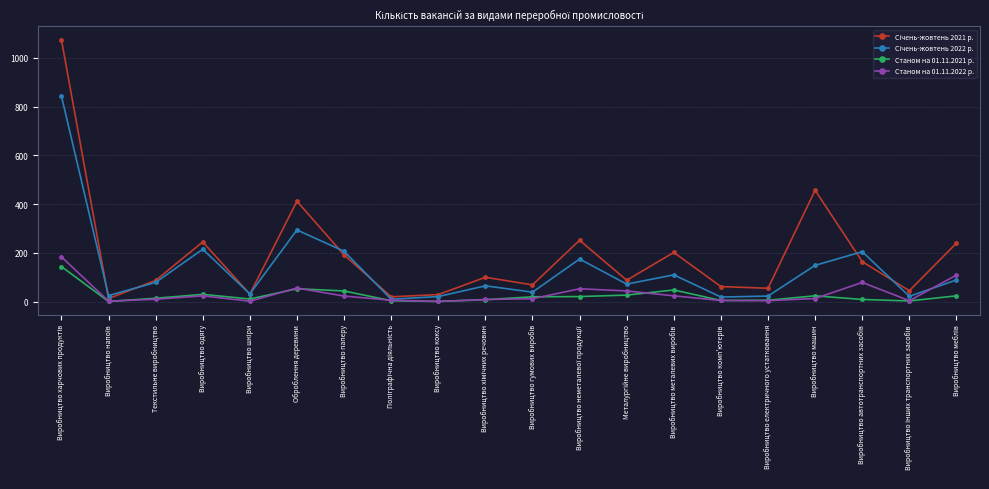

True or false: Станом на 01.11.2022 р. and Станом на 01.11.2021 р. cross at least once.

True